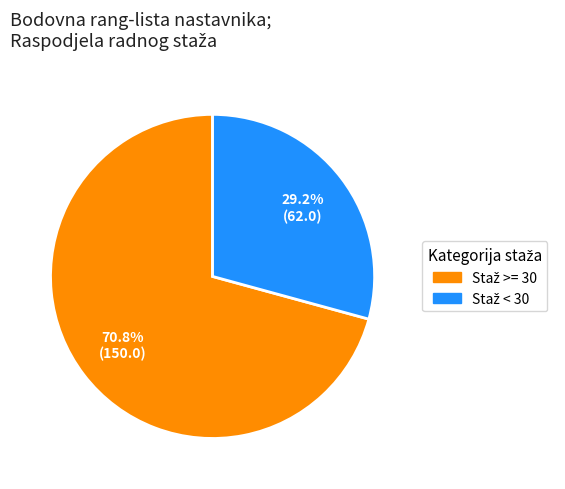

Is there any slice that represents more than half of the pie?

Yes